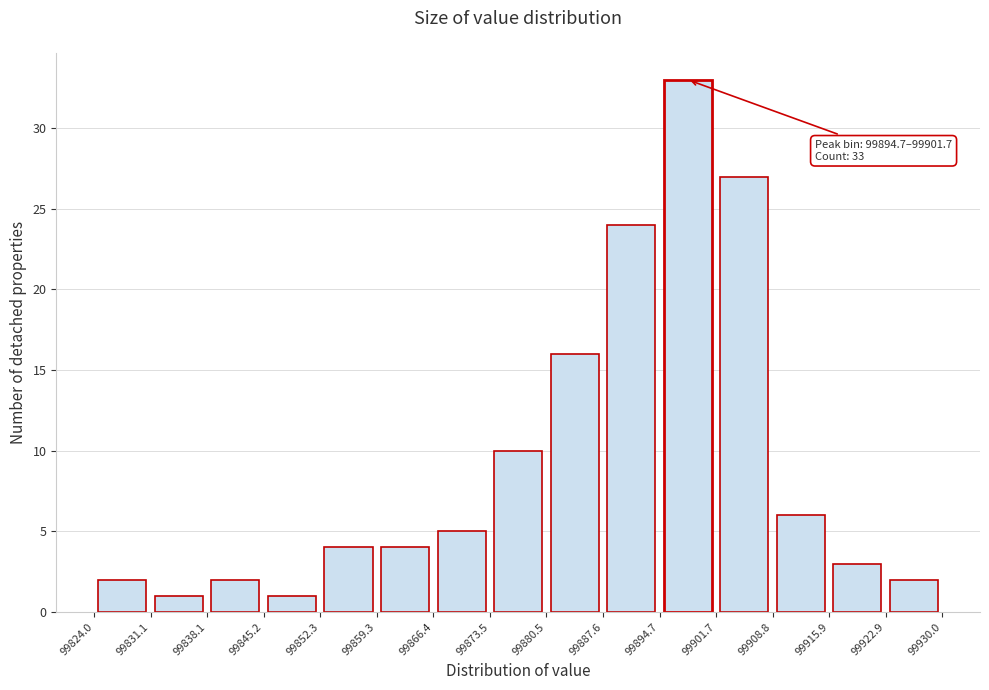

Which range on the x-axis has the tallest bar?

99894.7 to 99901.7